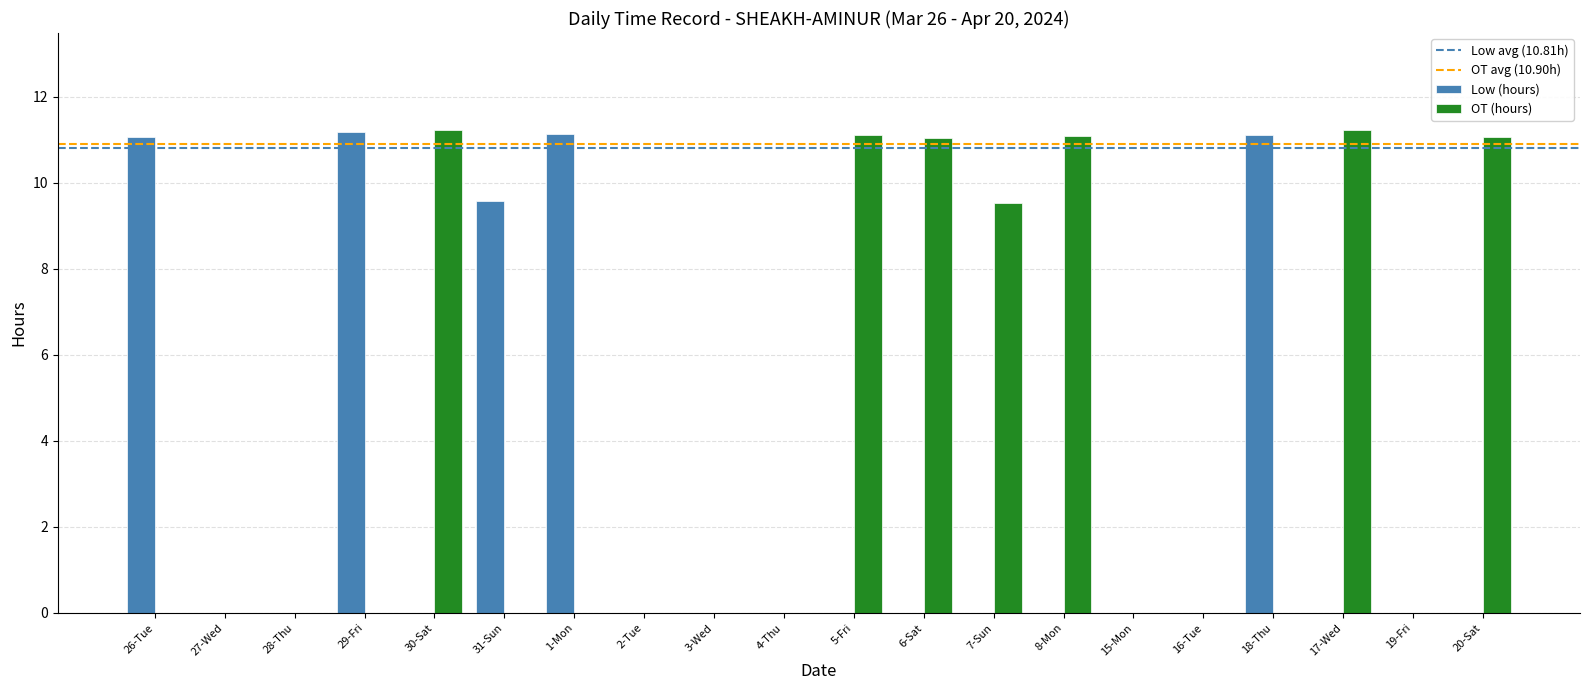

Which series changed the most between 19-Fri and 20-Sat?

OT (hours)